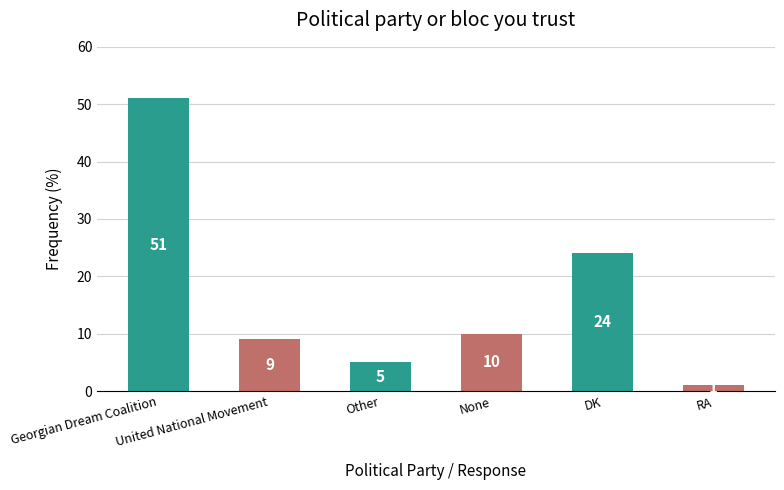

Which label corresponds to the largest value in the chart?

Georgian Dream Coalition